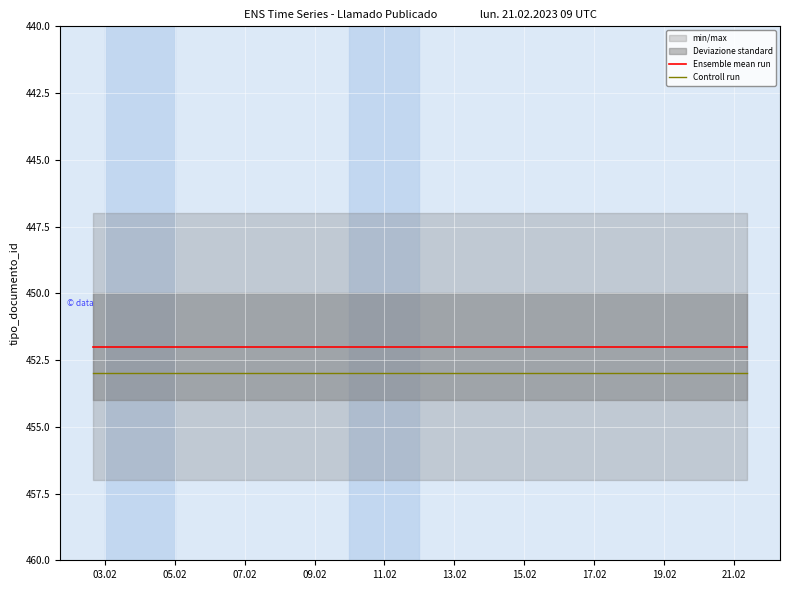

What is the highest value of the Ensemble mean run series?

452